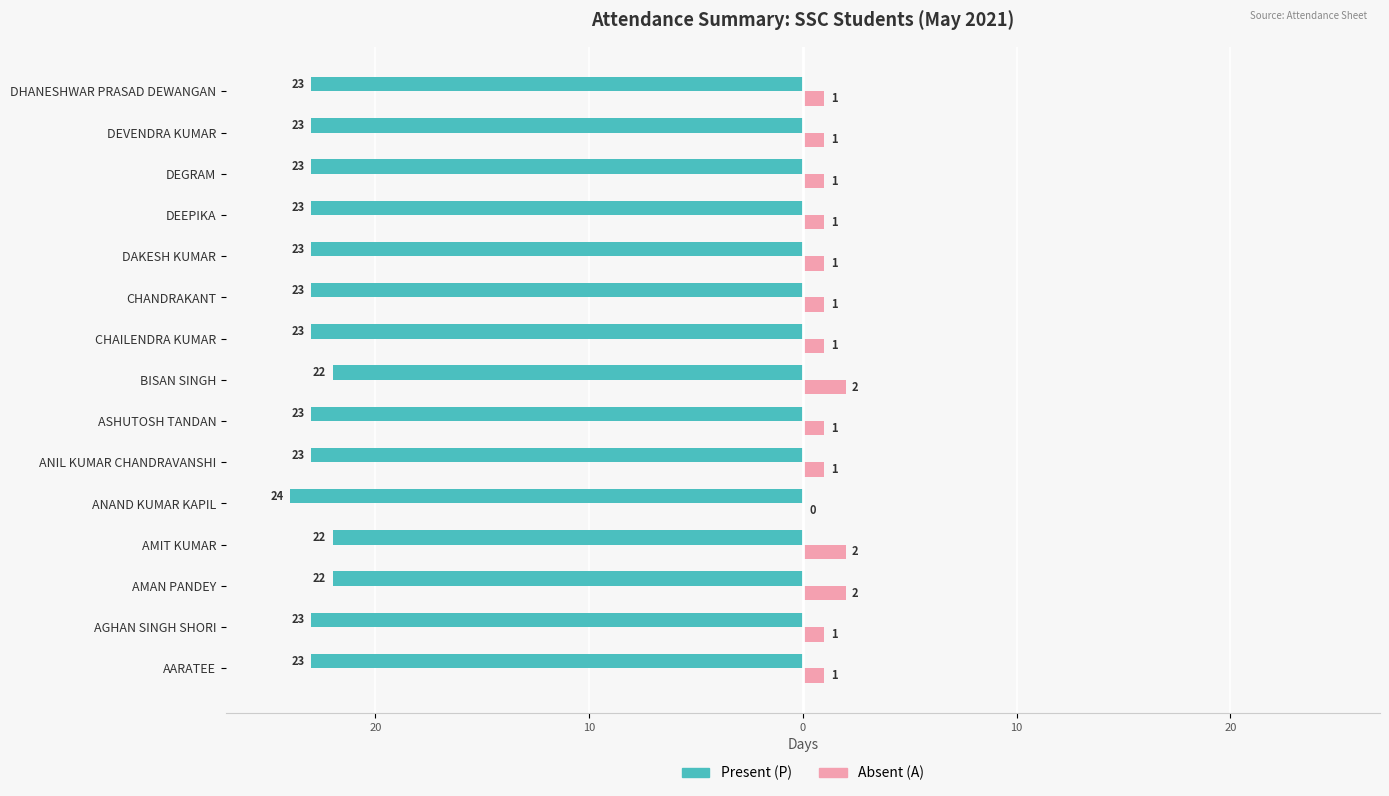

What are all the series names shown in the legend?

Present (P), Absent (A)